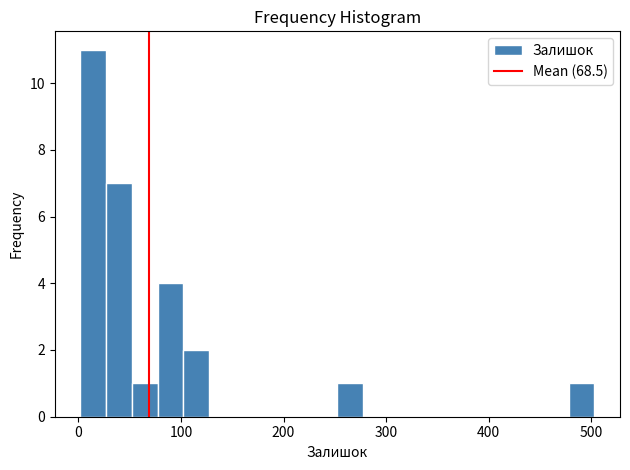

Read against the x-axis, roughly where is the centre of the tallest bar?

10